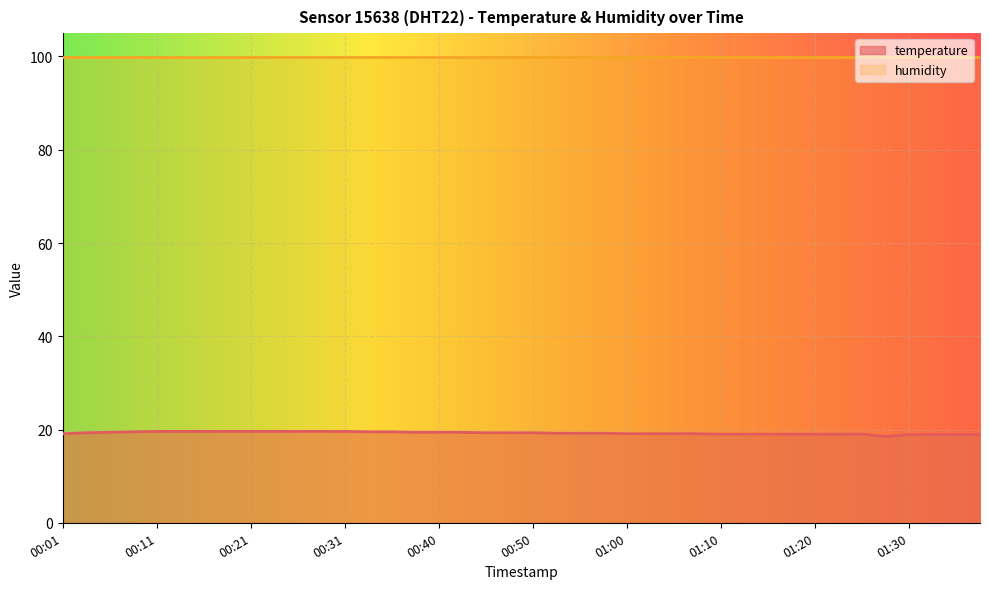

At which category does the data reach its first local valley?

01:28